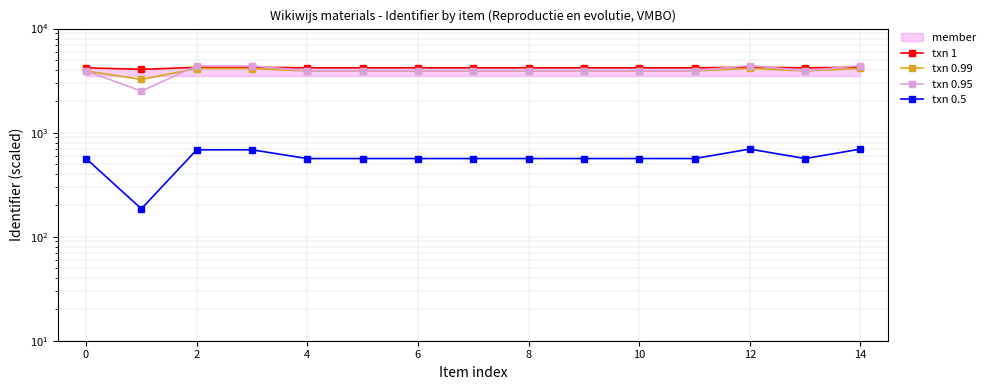

Rank the series at 6 from lowest to highest value.

txn 0.5, txn 0.99, txn 0.95, txn 1